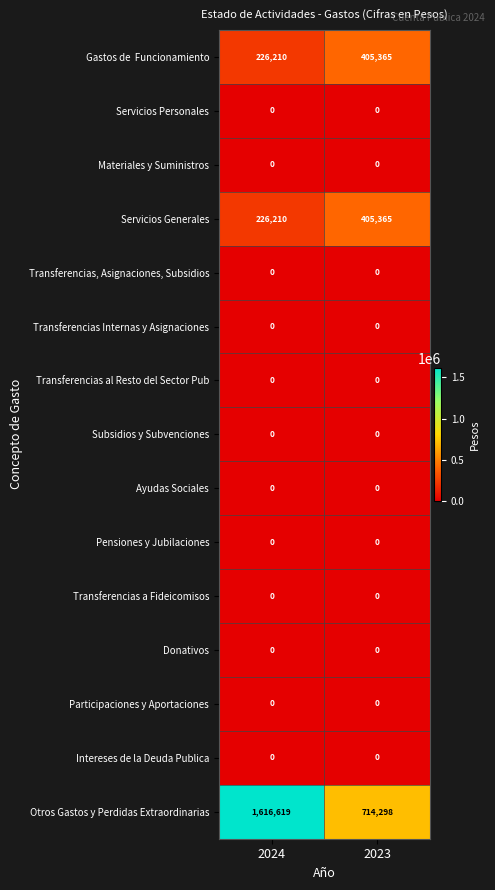

Which series has the widest spread of values?

Otros Gastos y Perdidas Extraordinarias